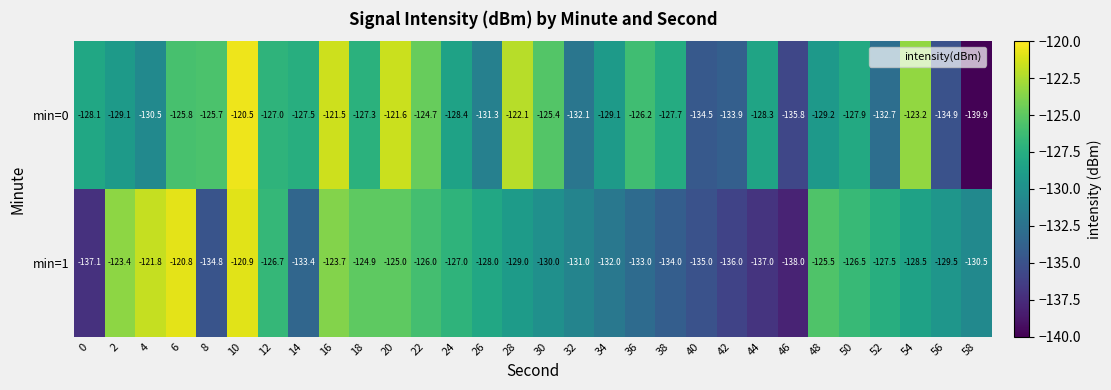

What is the difference between the min=1 values at 50 and 10?

5.6